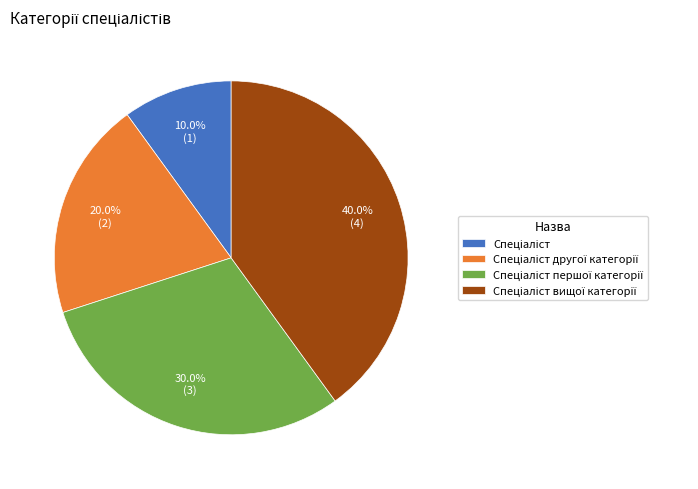

Is there a majority slice in this chart?

No